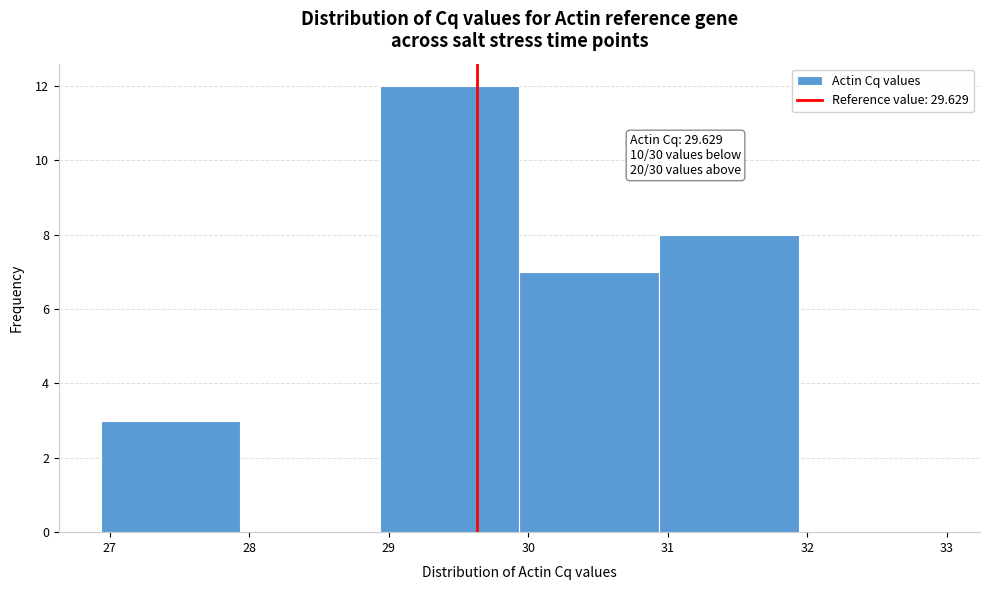

Which range on the x-axis has the tallest bar?

28.9 to 29.9